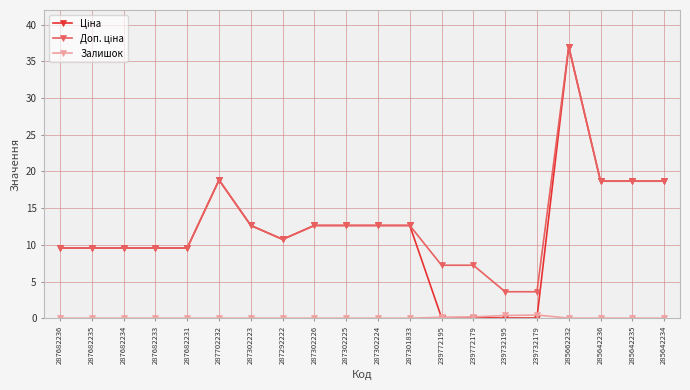

What is the label of the 11th point from the left?

287302224